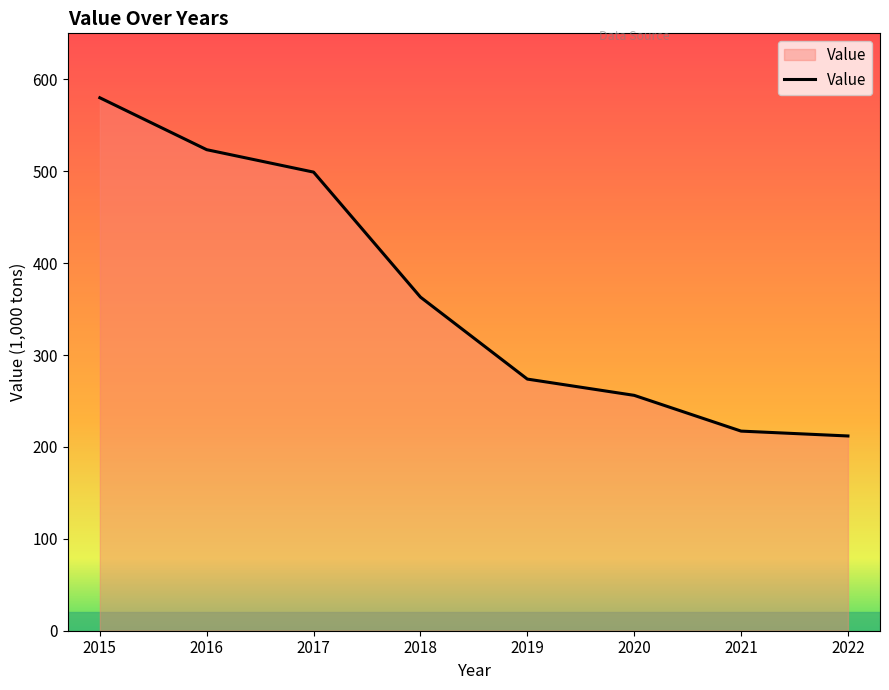

How many values are below 363?

4